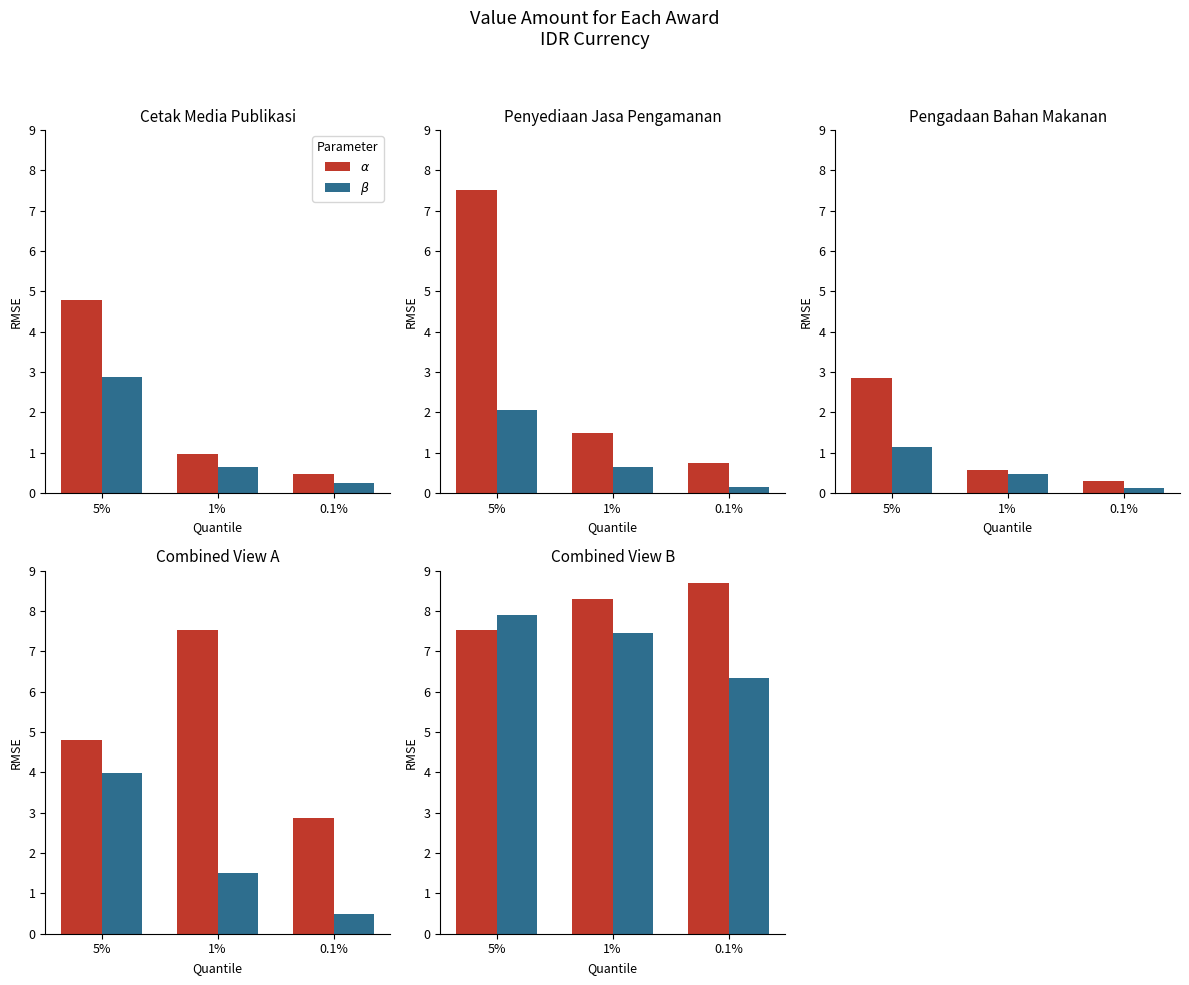

What is the sum of the $\beta$ values at 0.1% and 1%?

13.8